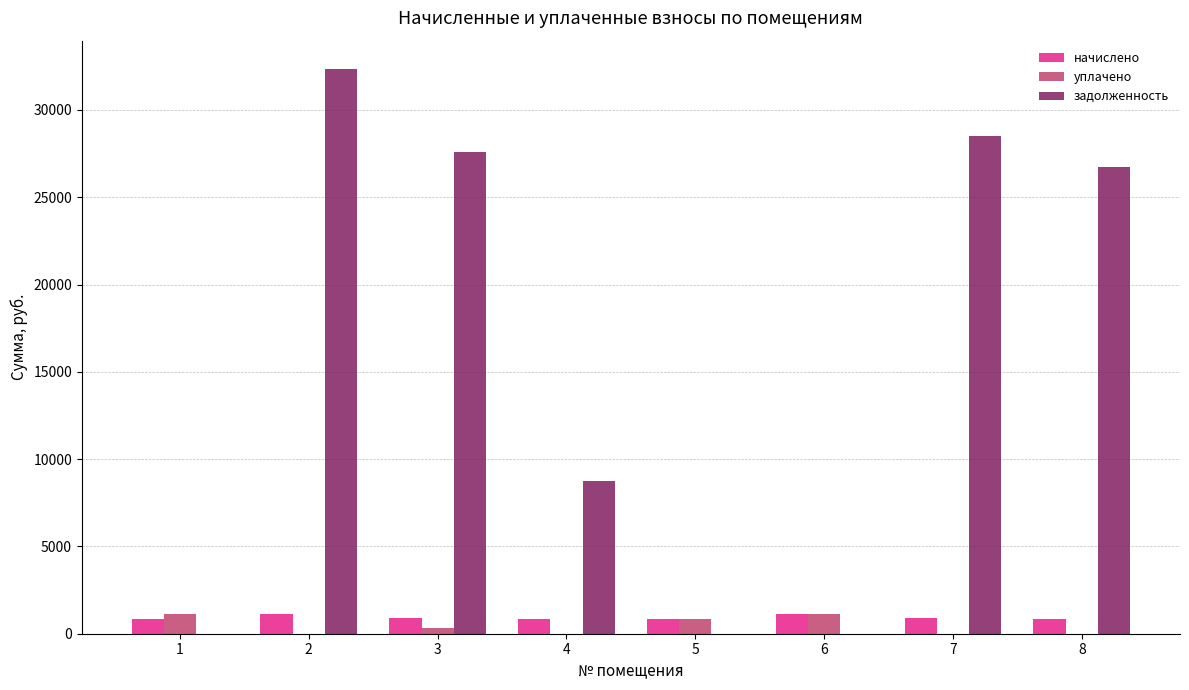

How many categories are shown in the chart?

8